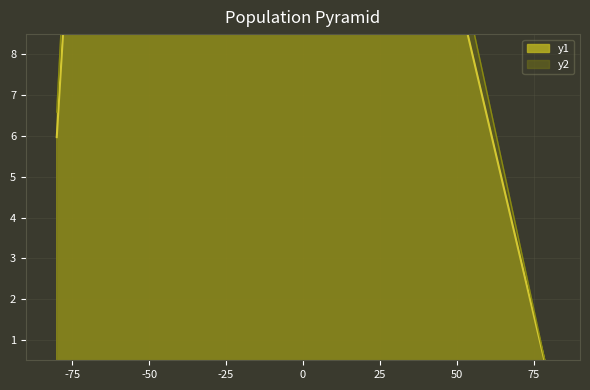

How many data points does each series have?

6